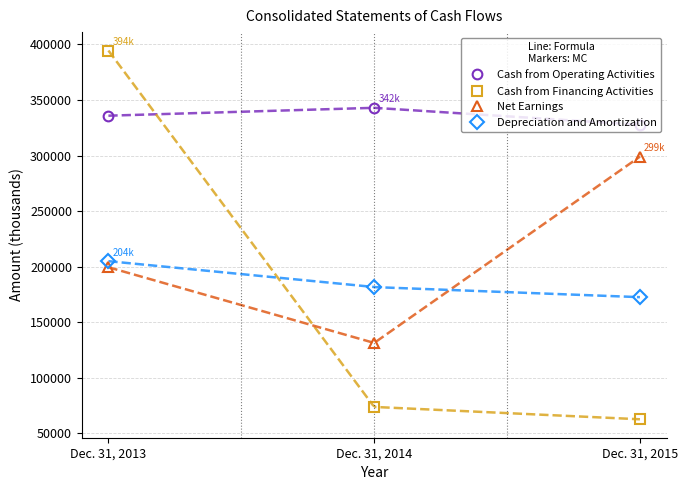

Which series has the widest spread of values?

Cash from Financing Activities